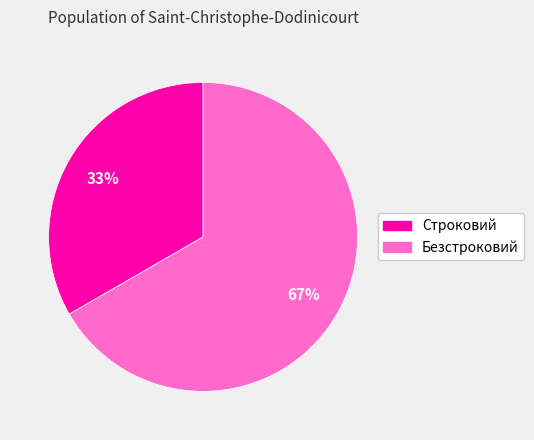

Combined, do Строковий and Безстроковий account for over 50%?

Yes